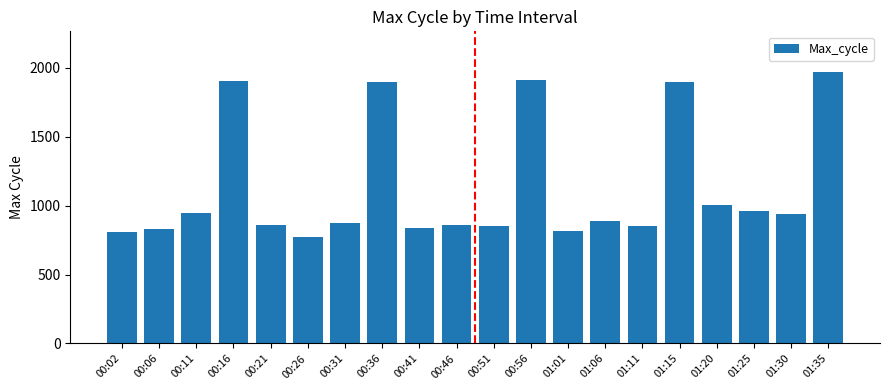

What is the approximate value at 00:26?

770